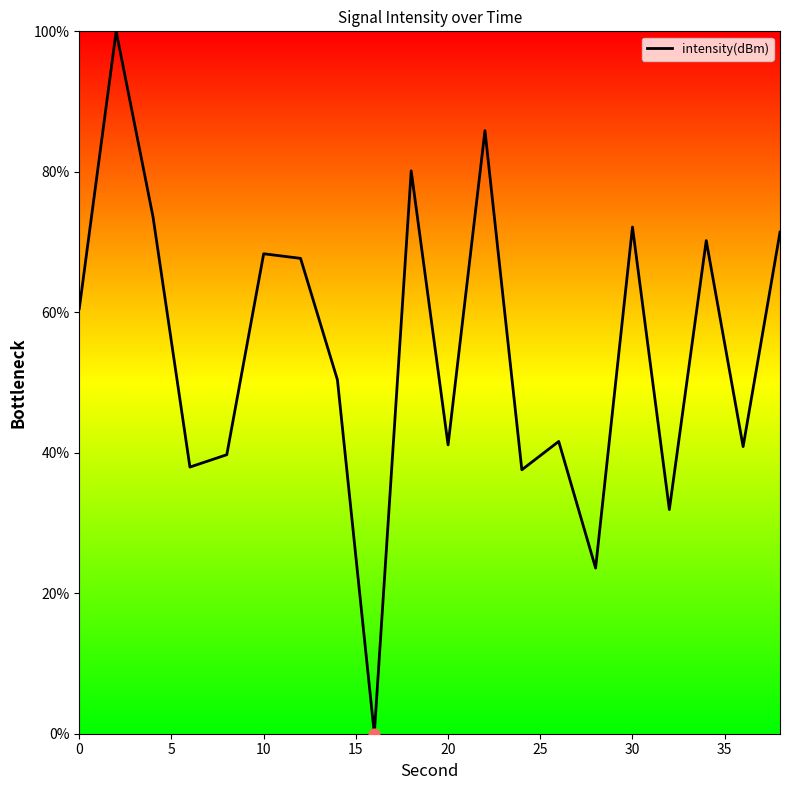

What is the difference between the maximum and minimum values?

100.0